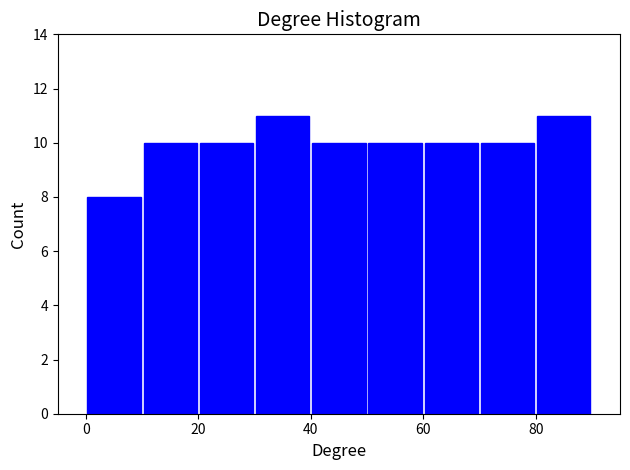

Reading left to right, transcribe this chart: for each bar, give the range it covers on the x-axis and its height. The values are not printed on the chart, so give them approximately, as read against the axis.

0 to 10: 8
10 to 20: 10
20 to 30: 10
30 to 40: 11
40 to 50: 10
50 to 60: 10
60 to 70: 10
70 to 80: 10
80 to 90: 11